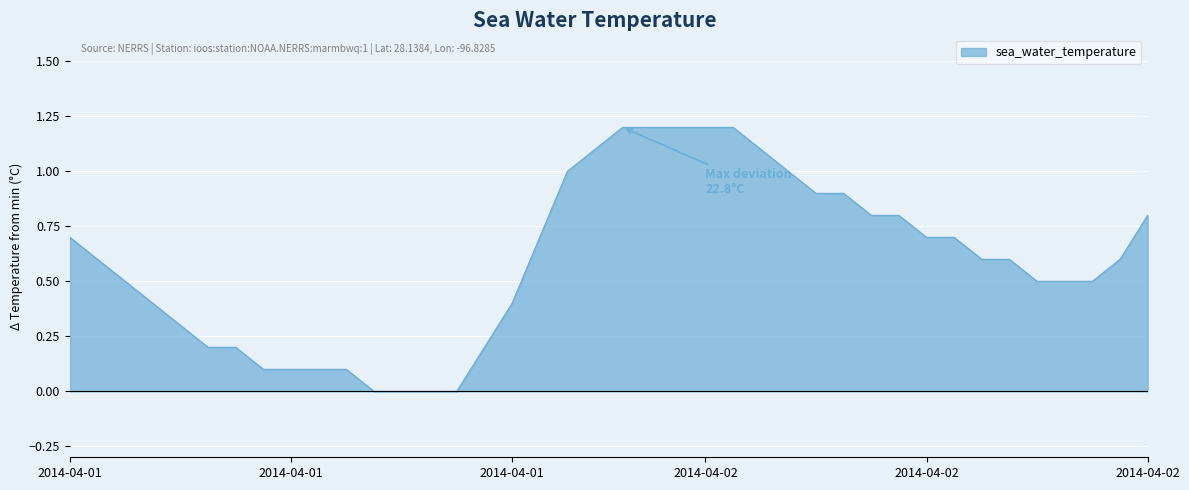

What is the difference between the maximum and minimum values?

1.2